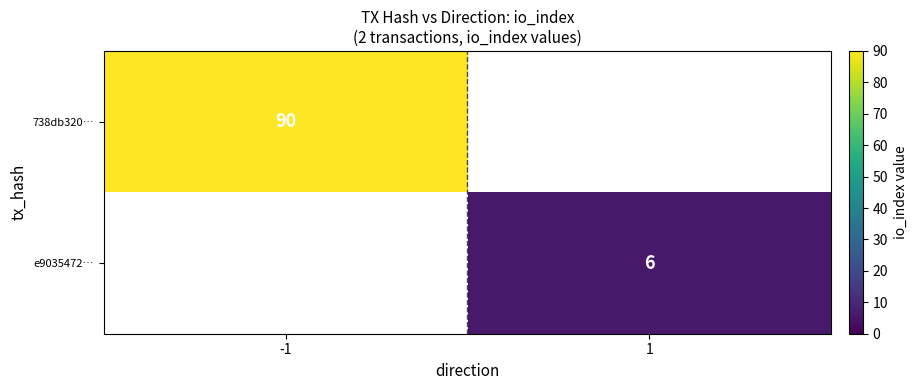

True or false: 738db320… has a value of 48 at -1.

False